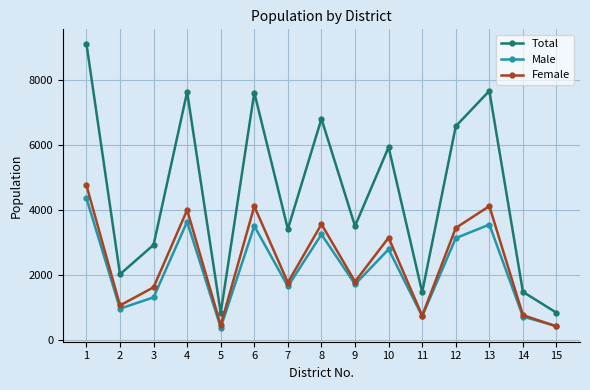

Does the chart display data point markers on the line(s)?

Yes